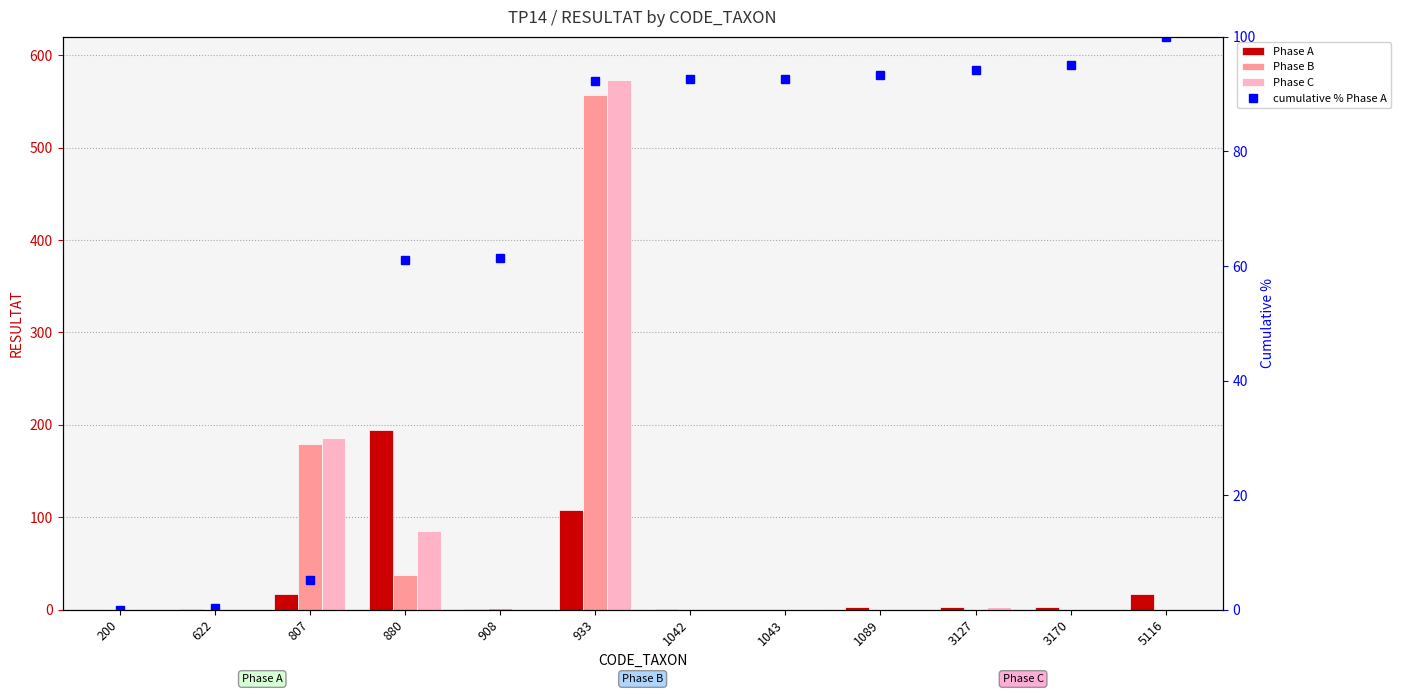

Which series has the widest spread of values?

Phase C